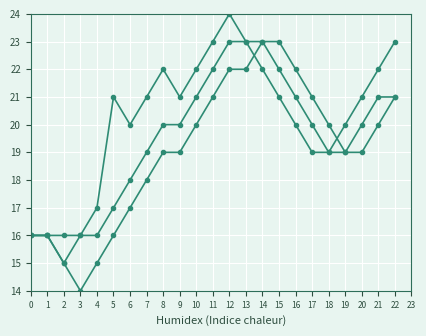

Count the number of data series in this chart.

3